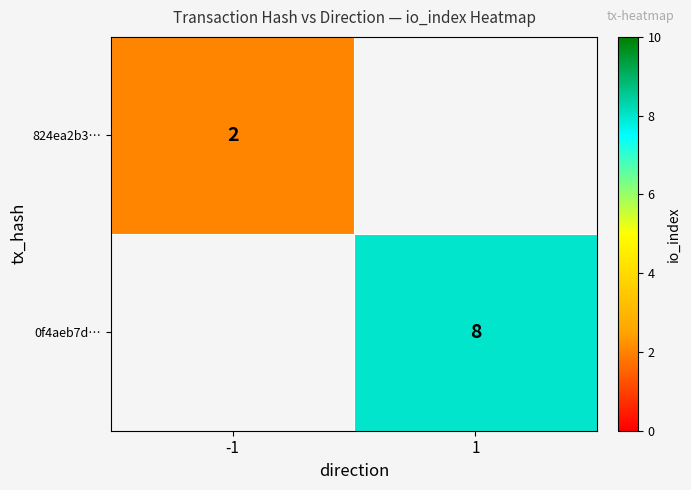

True or false: 0f4aeb7d… has a value of 8 at 1.

True